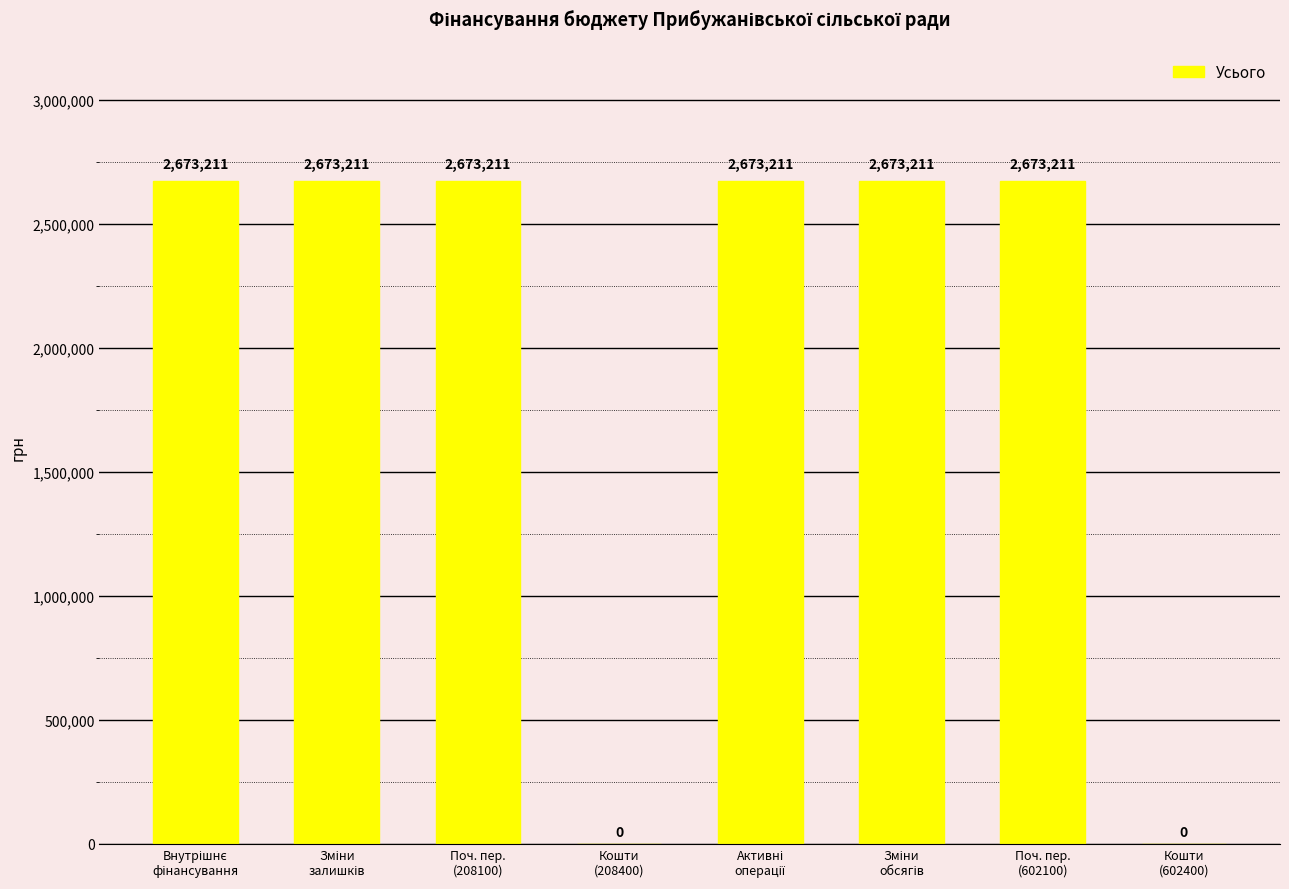

What is the maximum value shown in the chart?

2673211